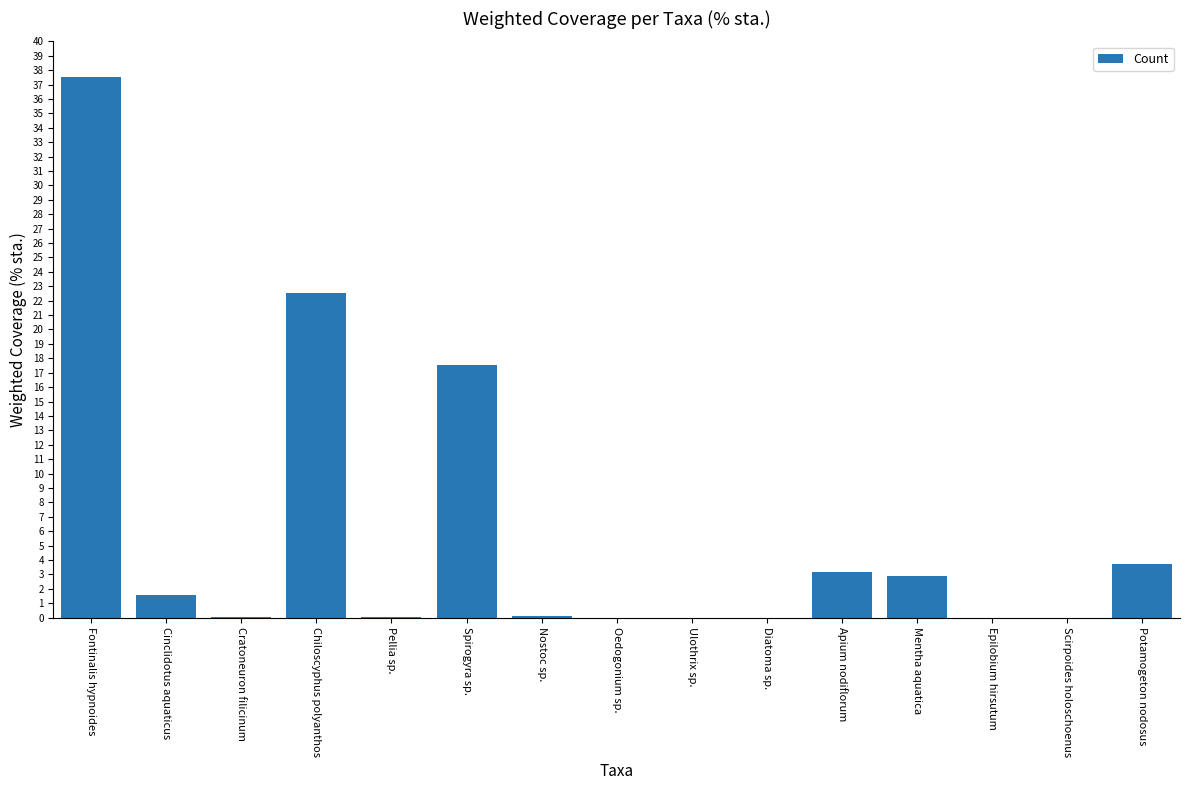

Which category has the highest value across all series?

Fontinalis hypnoides